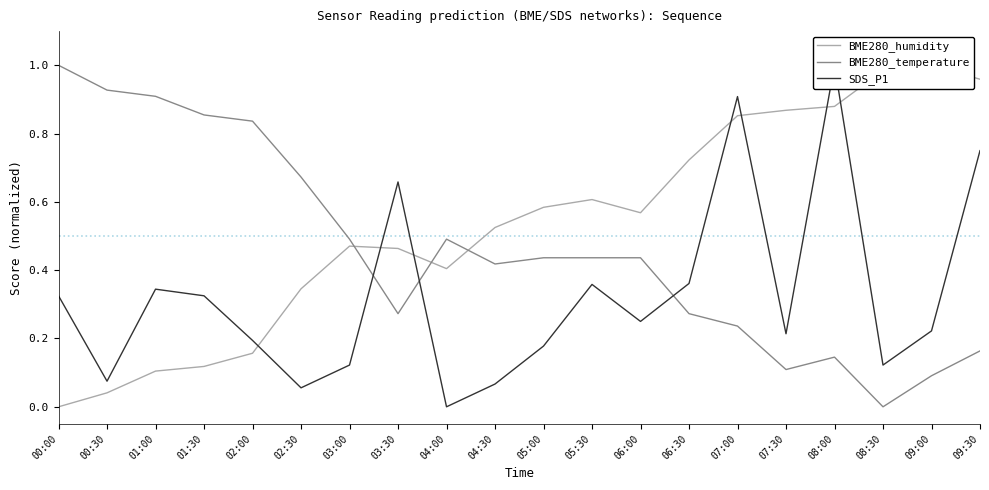

At 03:30, list the series in order from smallest to largest.

BME280_temperature, BME280_humidity, SDS_P1